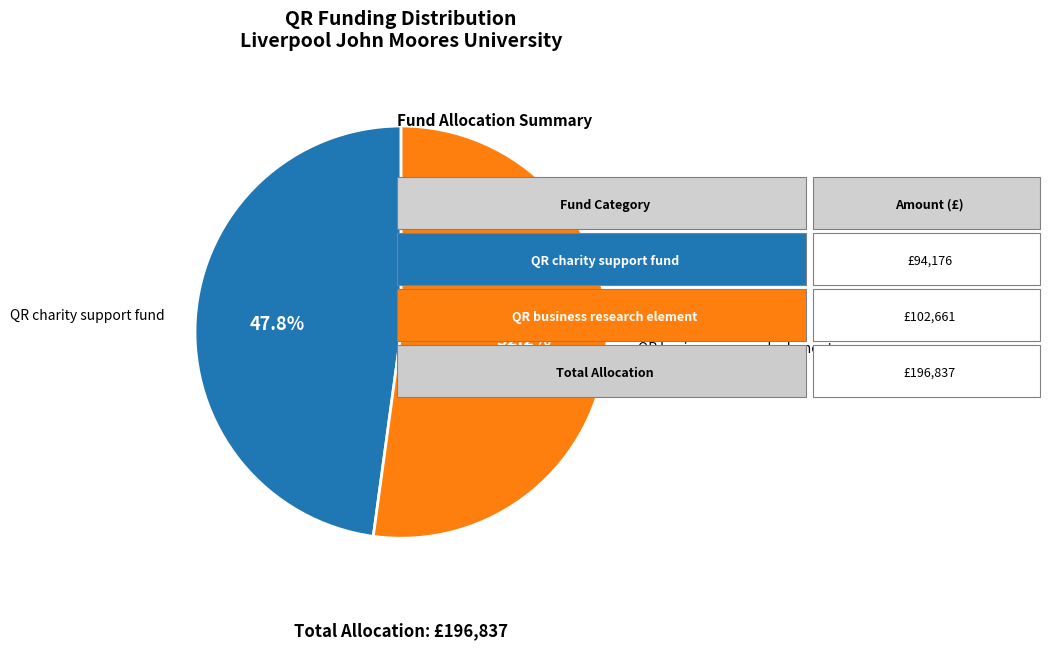

Which has a higher value, QR charity support fund or QR business research element?

QR business research element